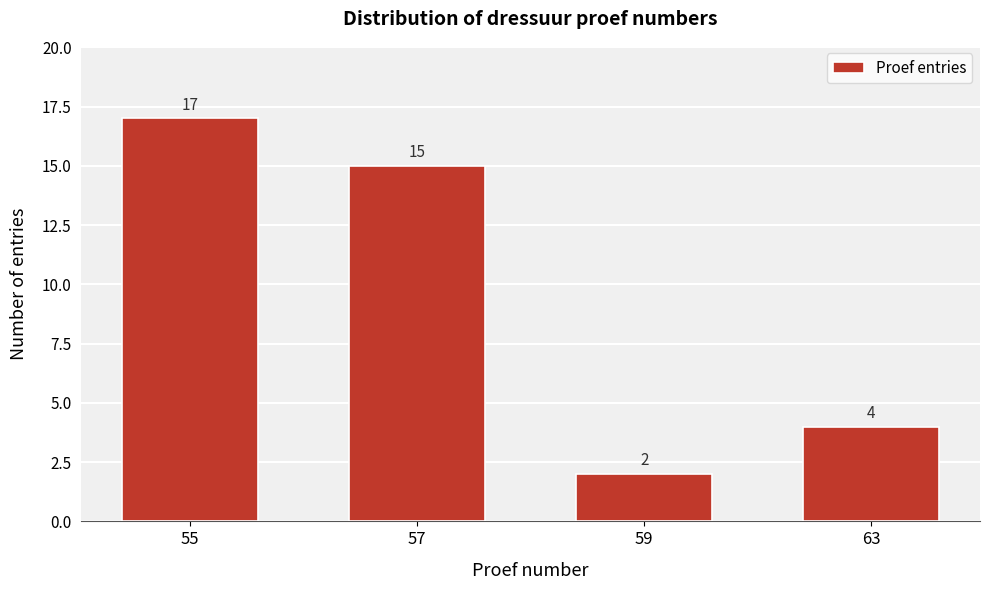

Reading left to right, what are all the values shown in this chart?

55=17	57=15	59=2	63=4